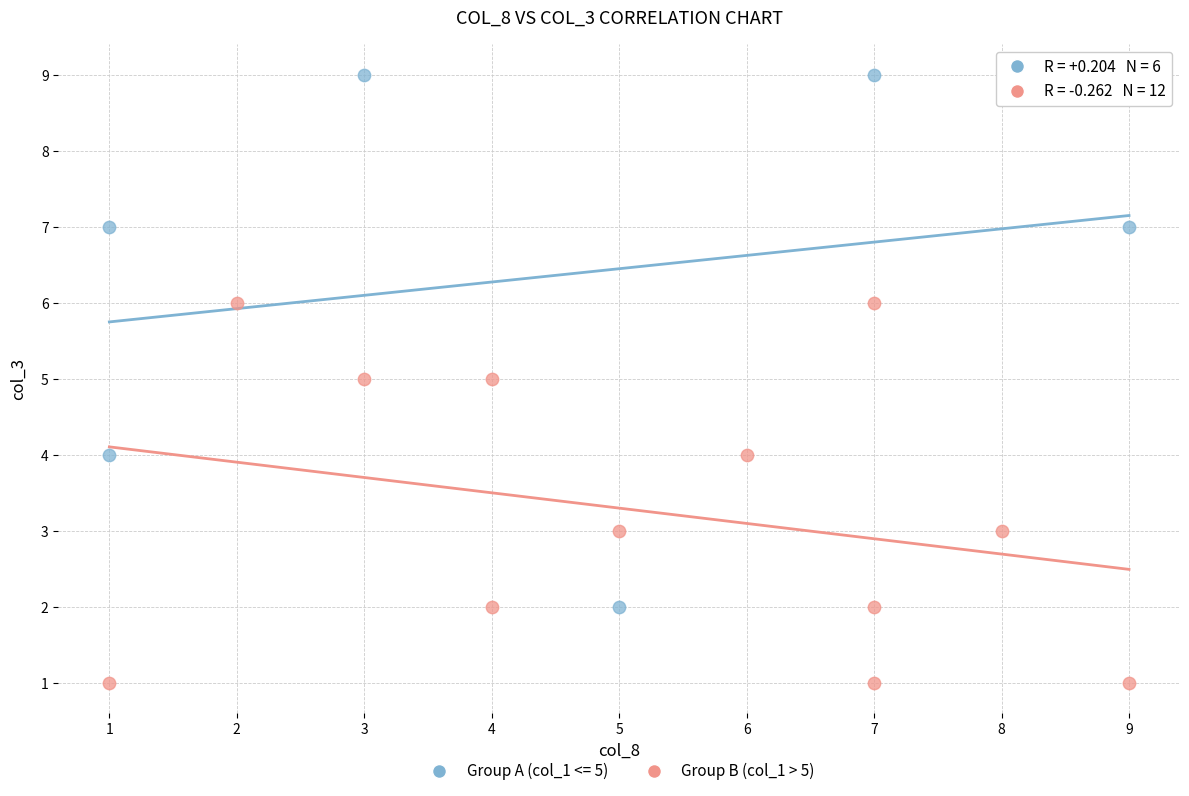

Which series contains the lowest Y value?

Group B (col_1 > 5)